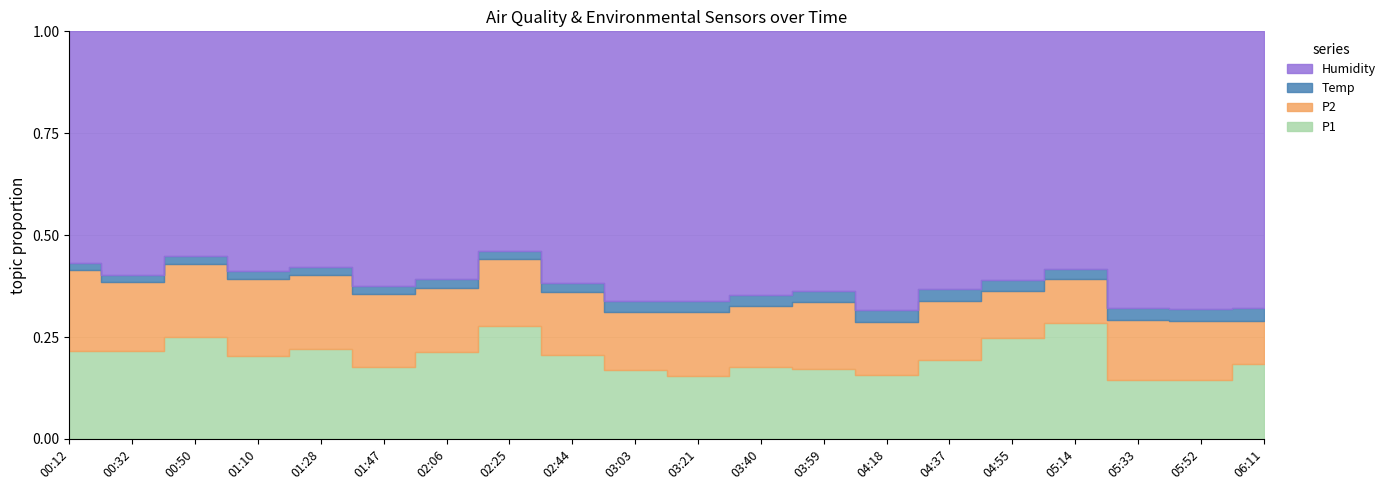

How many interior local valleys does the P1 series have?

6